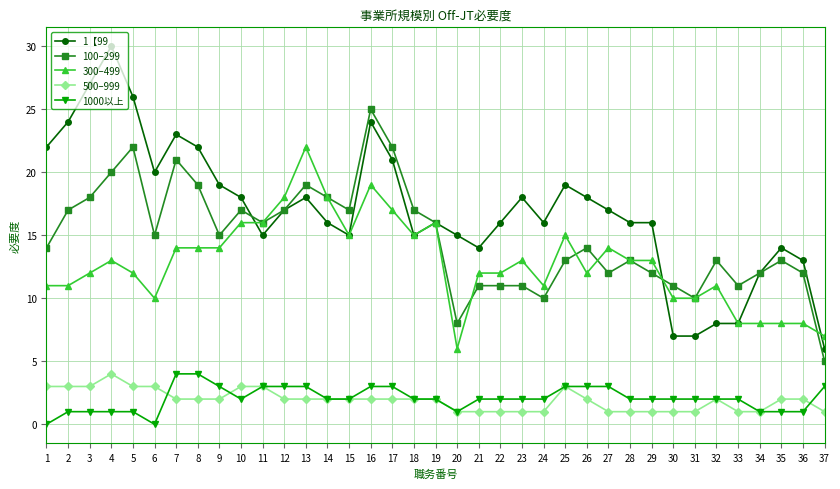

True or false: 1000以上 and 100–299 intersect in this chart.

False